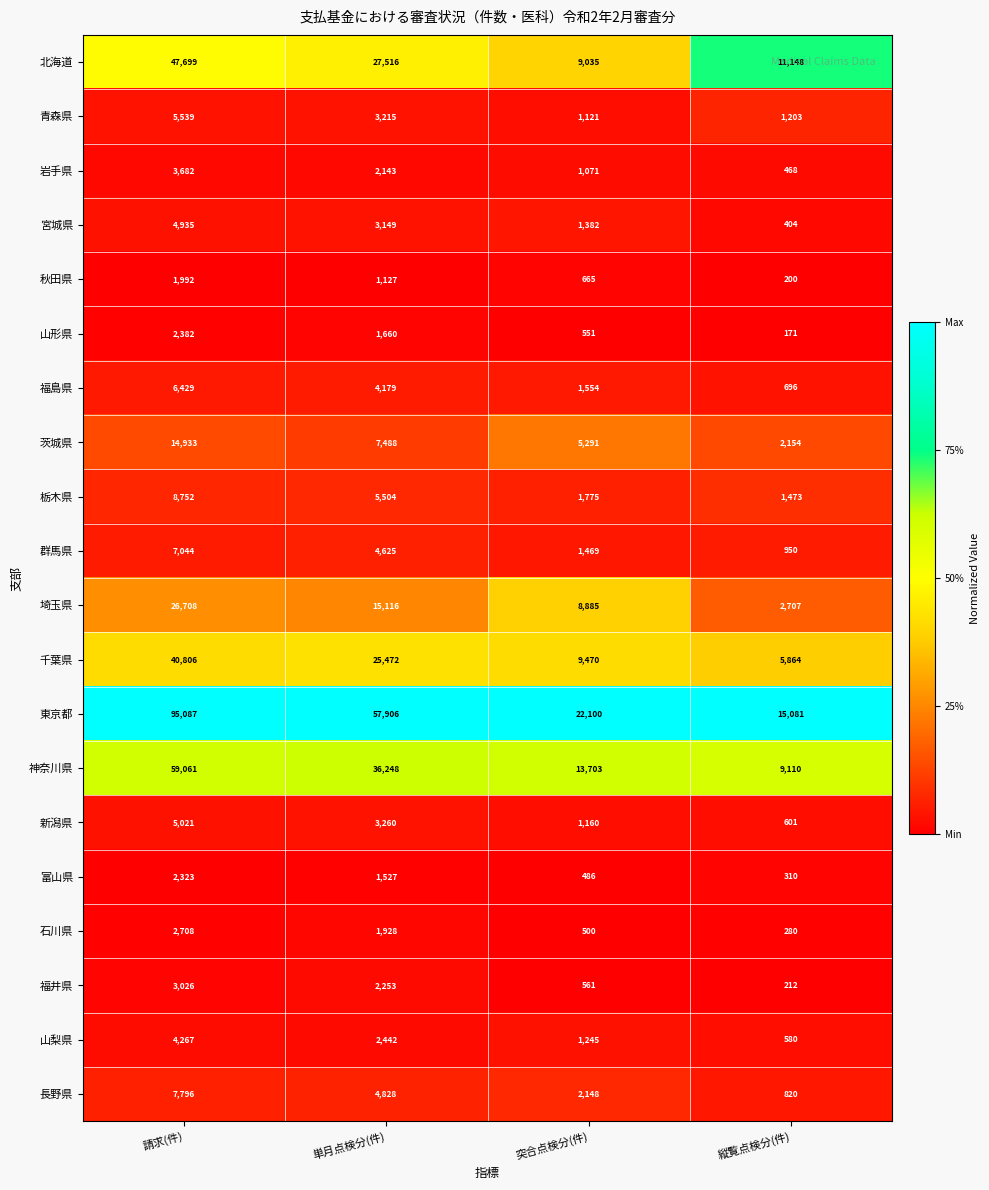

Which label corresponds to the largest value in the chart?

請求(件)